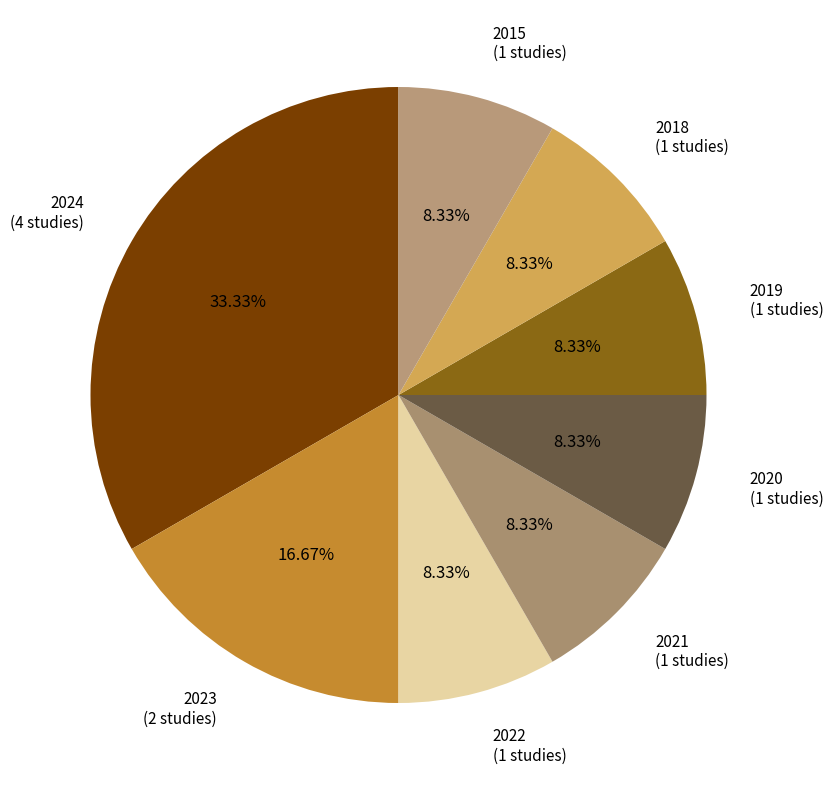

Count the number of slices in the pie.

8